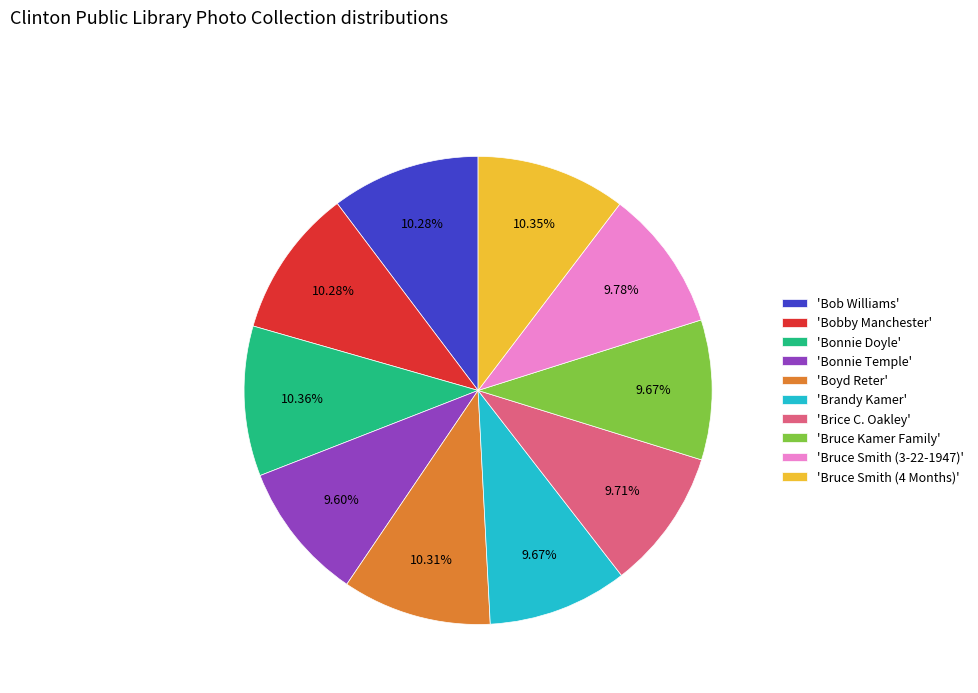

Which has a higher value, 'Bruce Kamer Family' or 'Bobby Manchester'?

'Bobby Manchester'